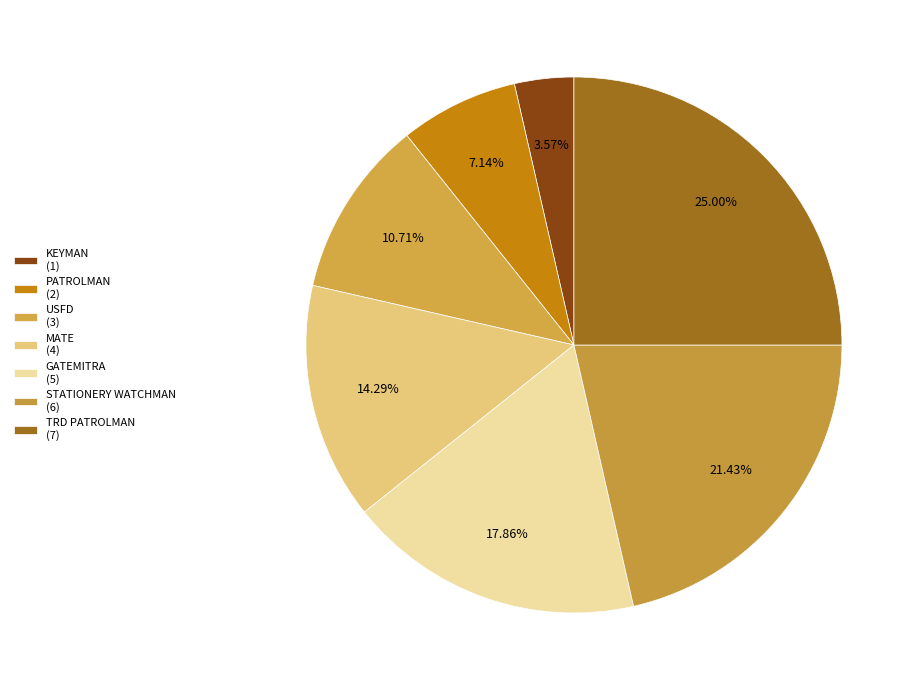

What is the largest slice in the pie chart?

TRD PATROLMAN